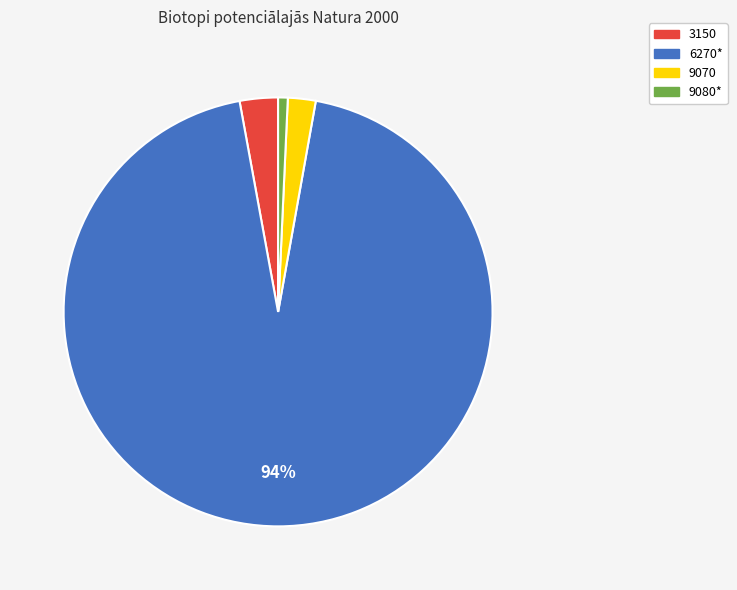

Does 9070 account for over 50% of the chart?

No